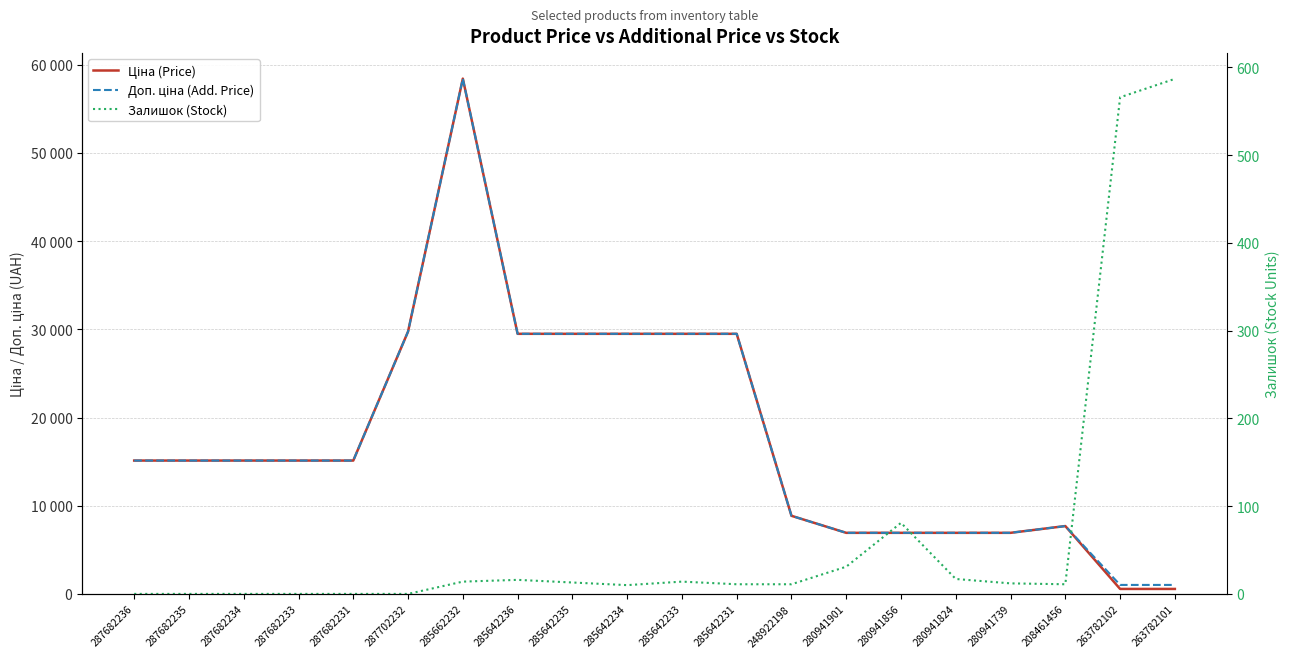

How many data points in Залишок (Stock) are above 12?

9